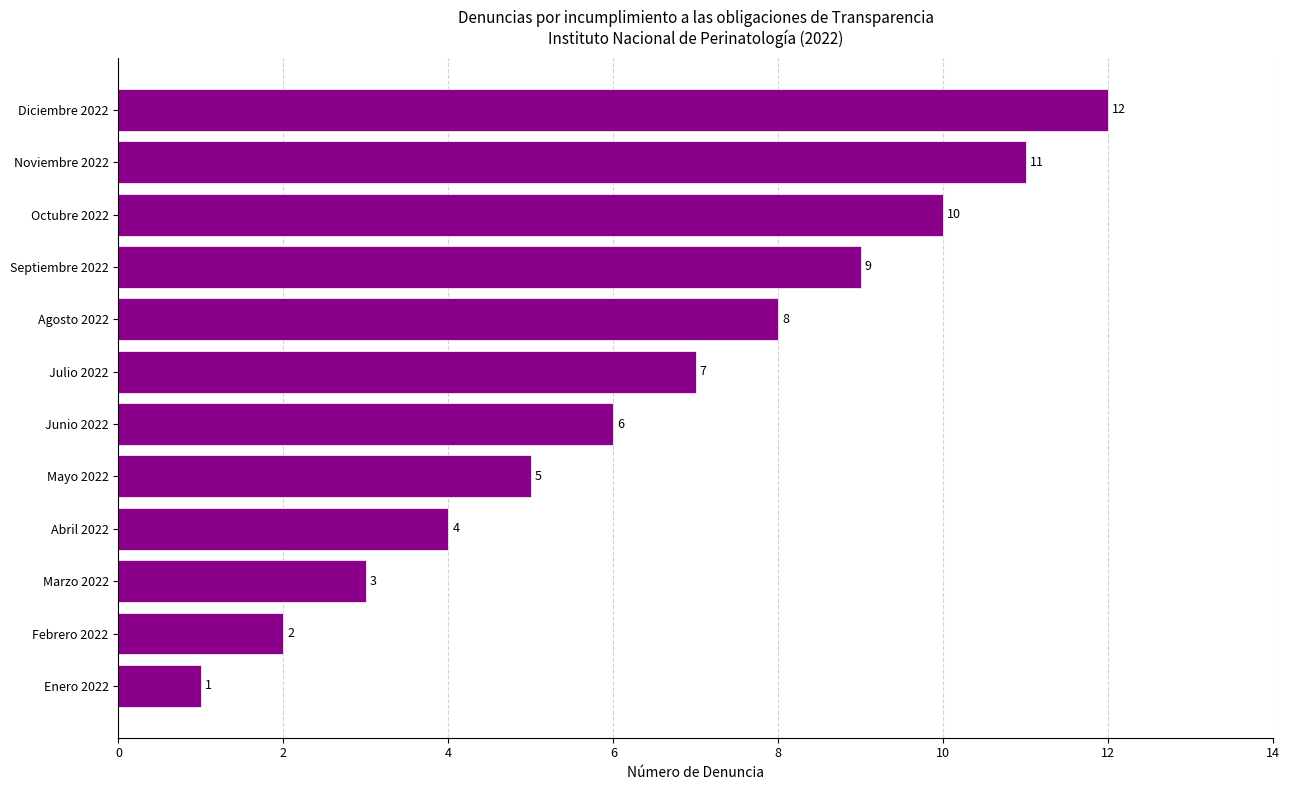

Approximately how many times larger is the value at Septiembre 2022 compared to Junio 2022?

1.5